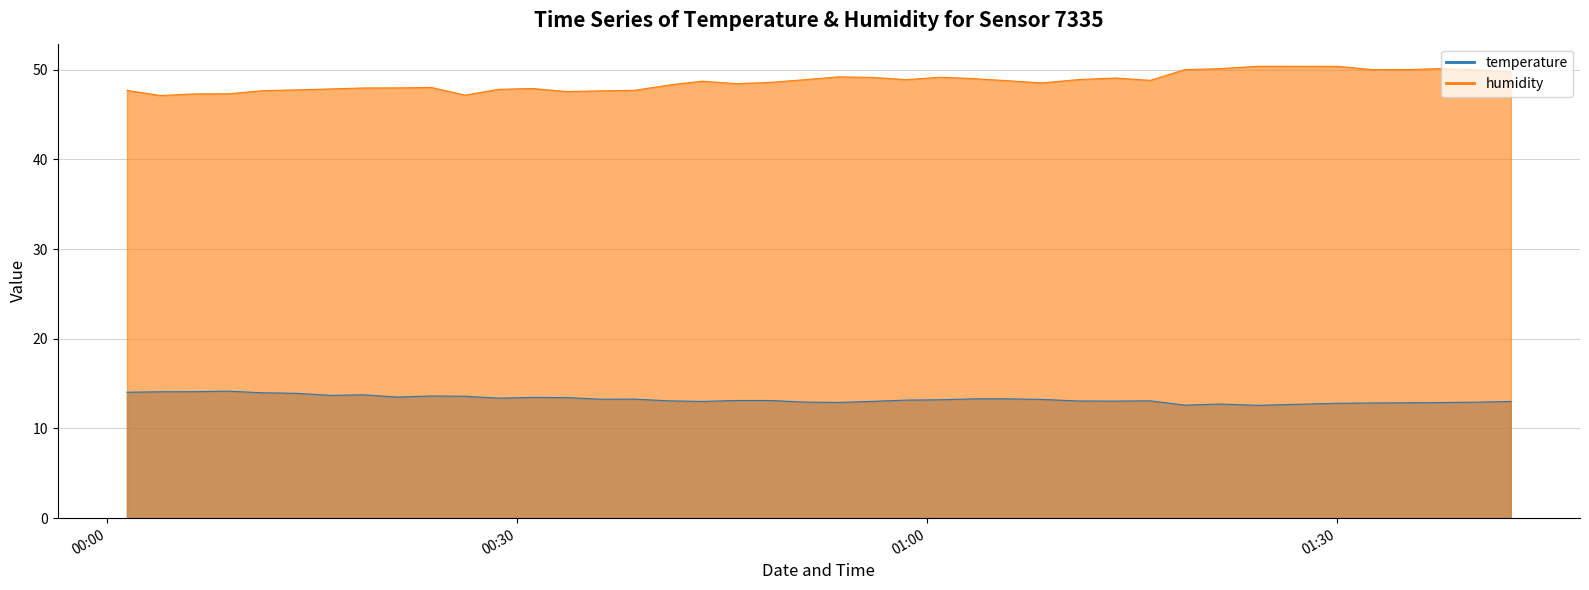

What is the value of the humidity point at the 25th from the left?

49.2